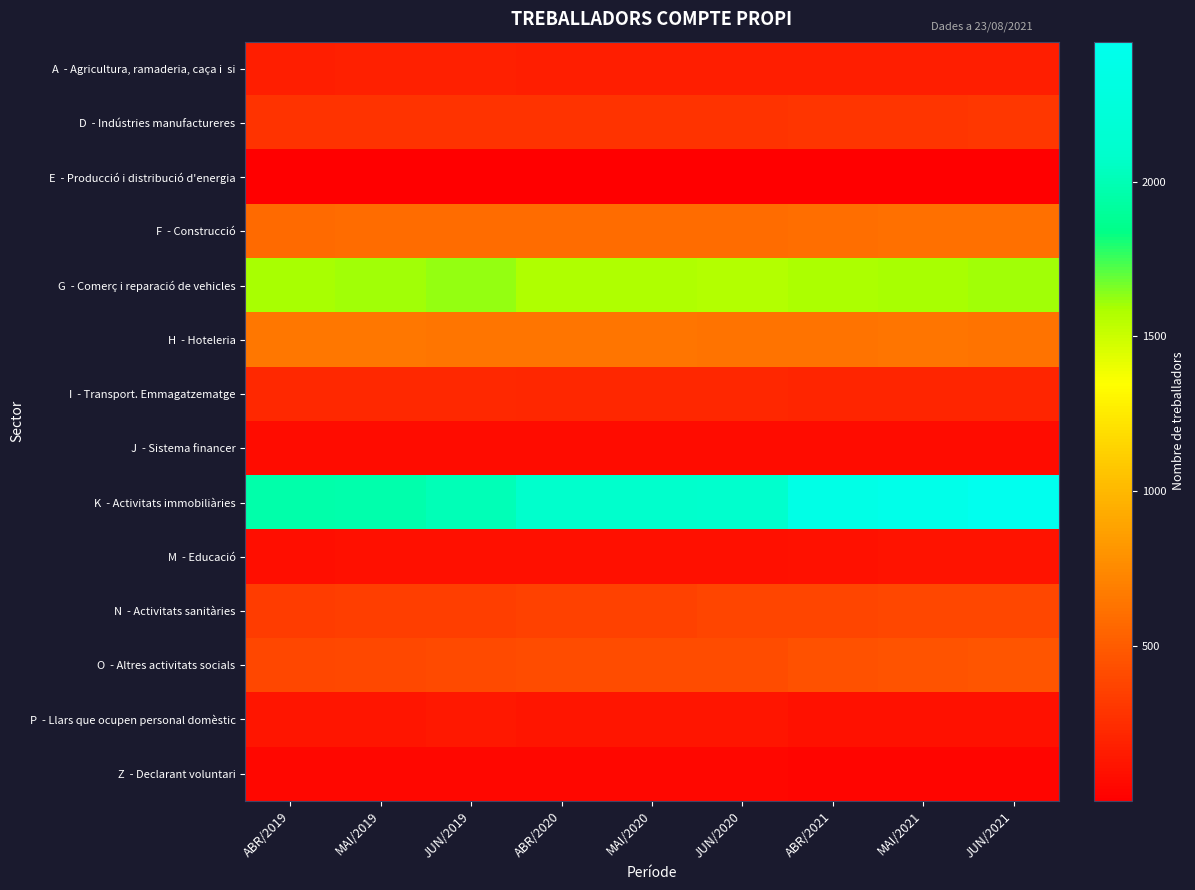

Which has a higher value, JUN/2020 or ABR/2021?

JUN/2020